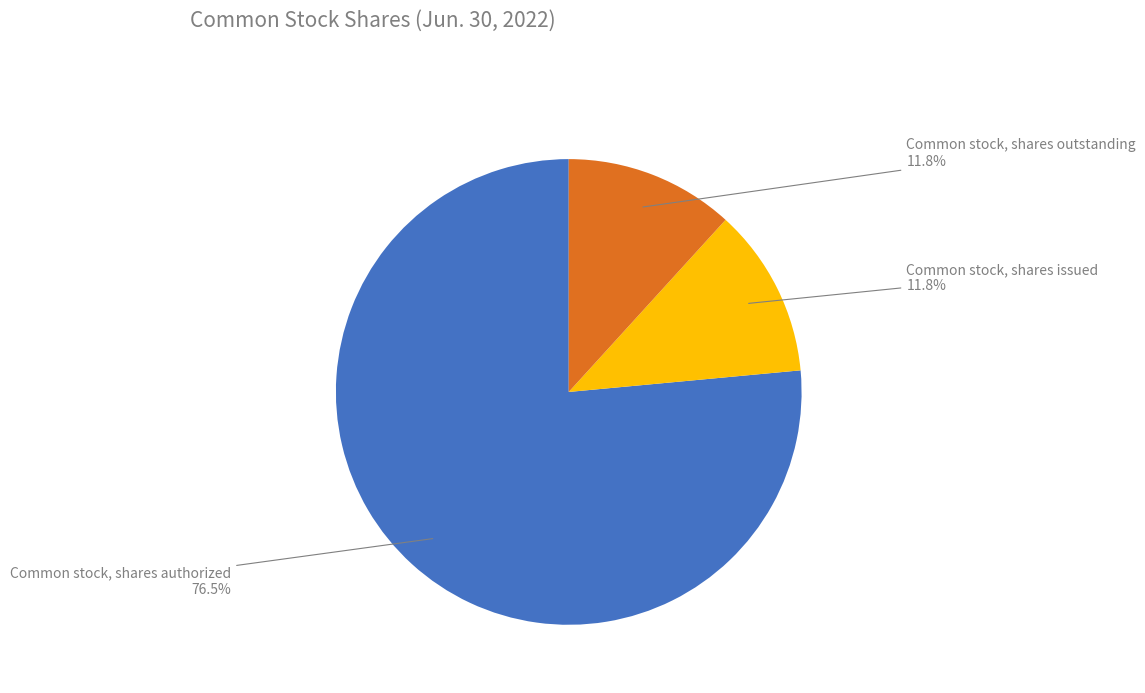

Does any single category account for the majority?

Yes